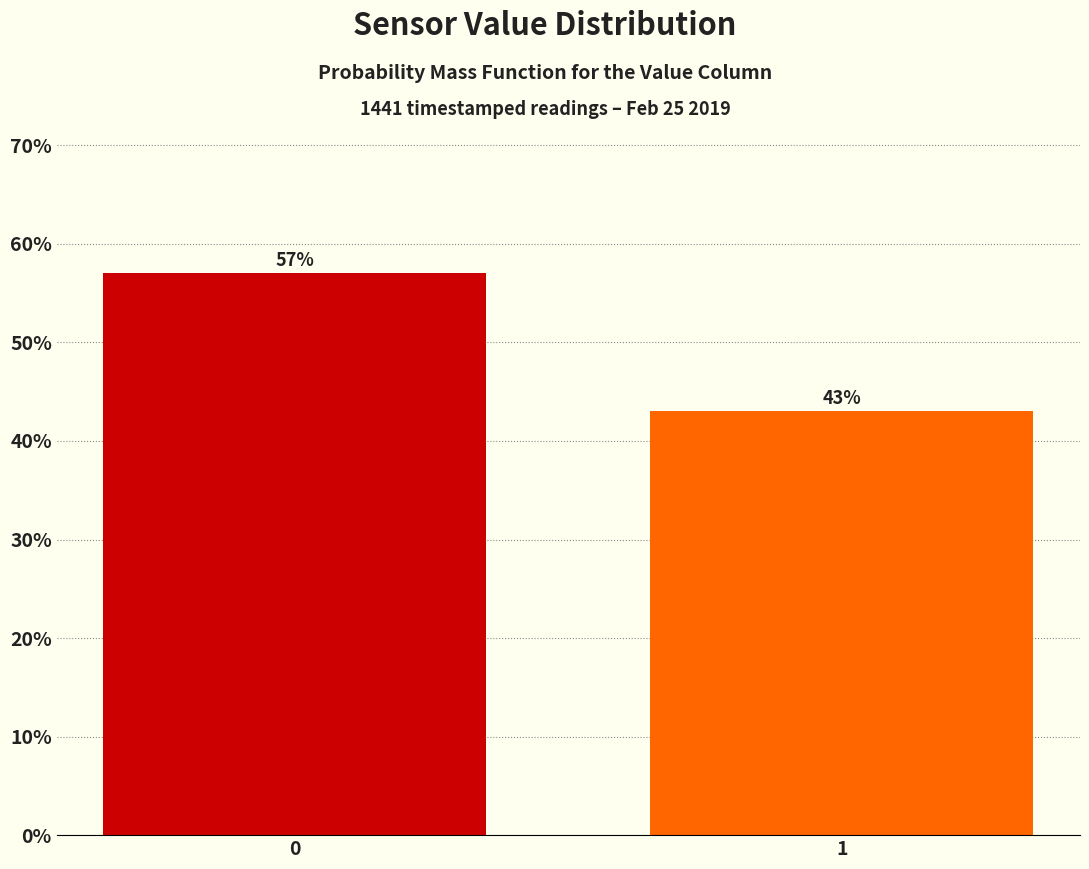

Reading left to right, transcribe all the data shown in this chart.

0=57.0	1=43.0